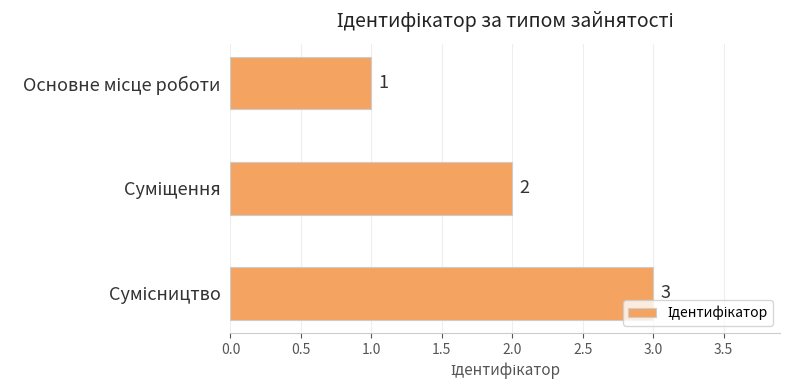

Count the values in the range 1 to 3.

3